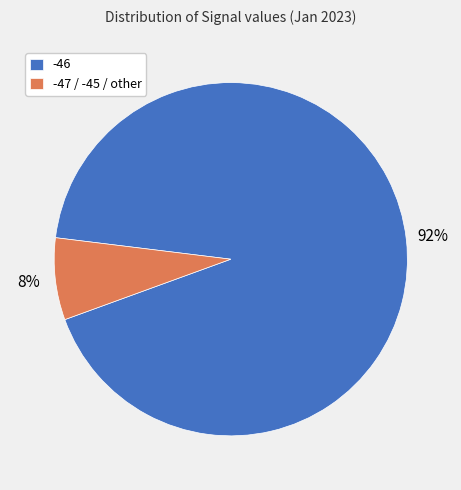

To the nearest percent, what percentage of the pie is -47 / -45 / other?

8%